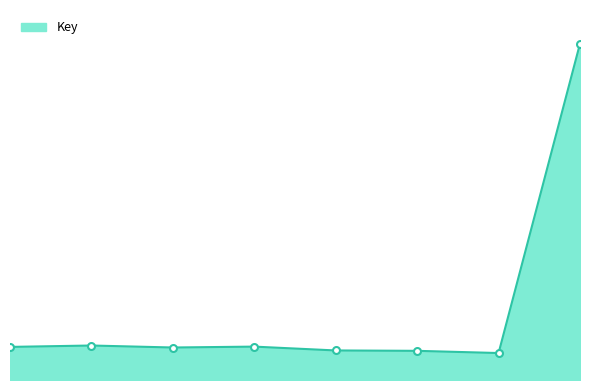

Is this an area chart (filled region under the line)?

Yes